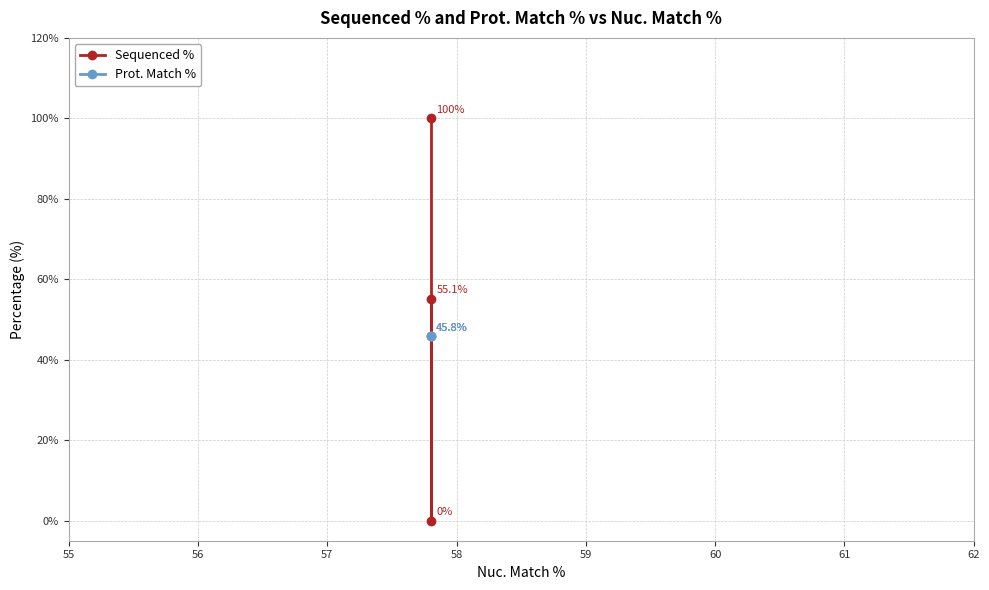

Reading right to left, extract all data points from this chart.

Sequenced %: 55.1	0.0	100.0
Prot. Match %: 45.8	45.8	45.8